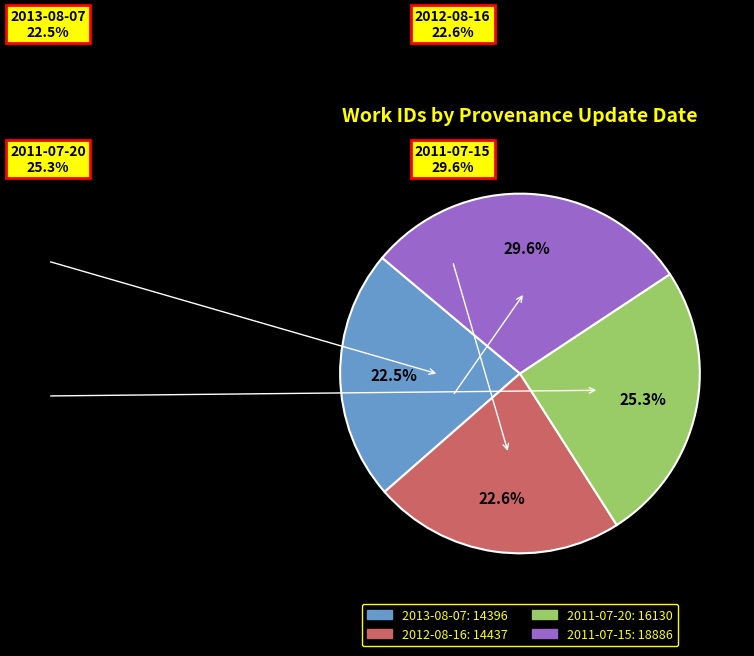

Which category has the smallest portion of the pie?

2013-08-07